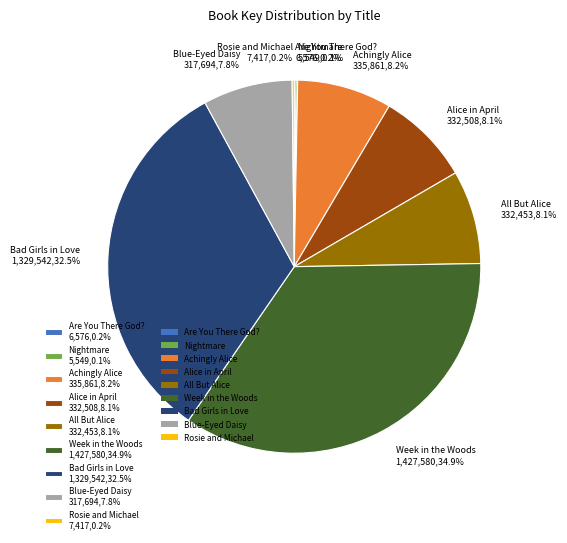

To the nearest percent, what is the difference between the largest and smallest slice percentages?

35%